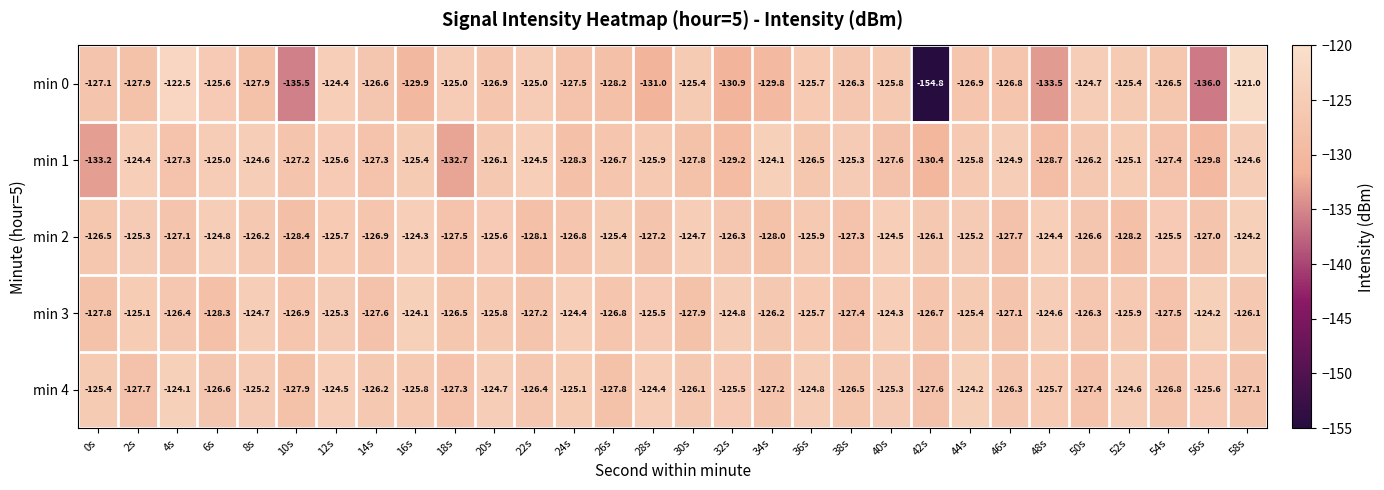

Is it true that min 3 equals -128.3 at 6s?

True